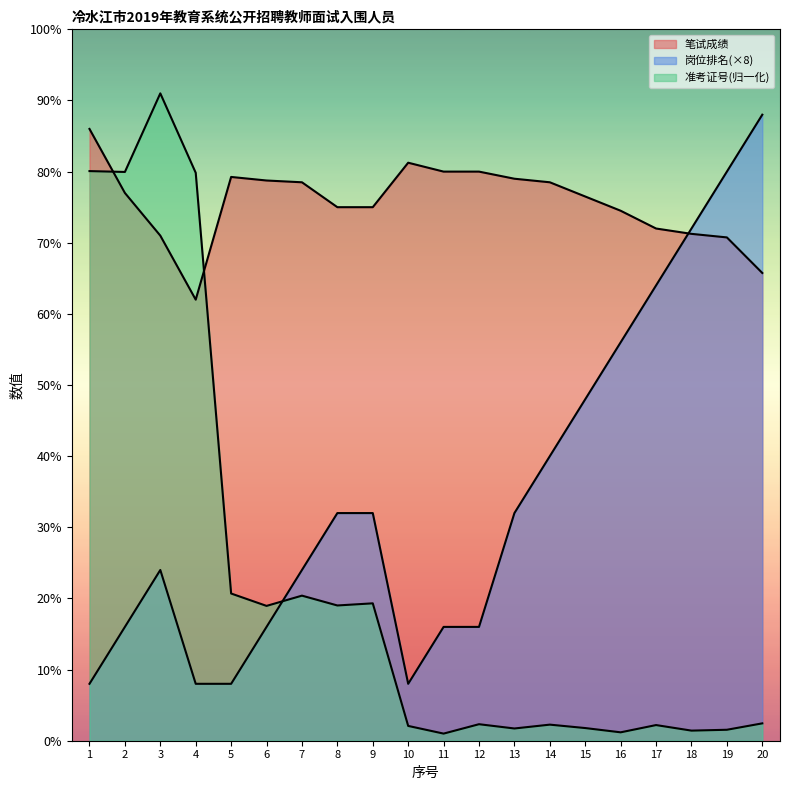

How many lines are shown in the chart?

3